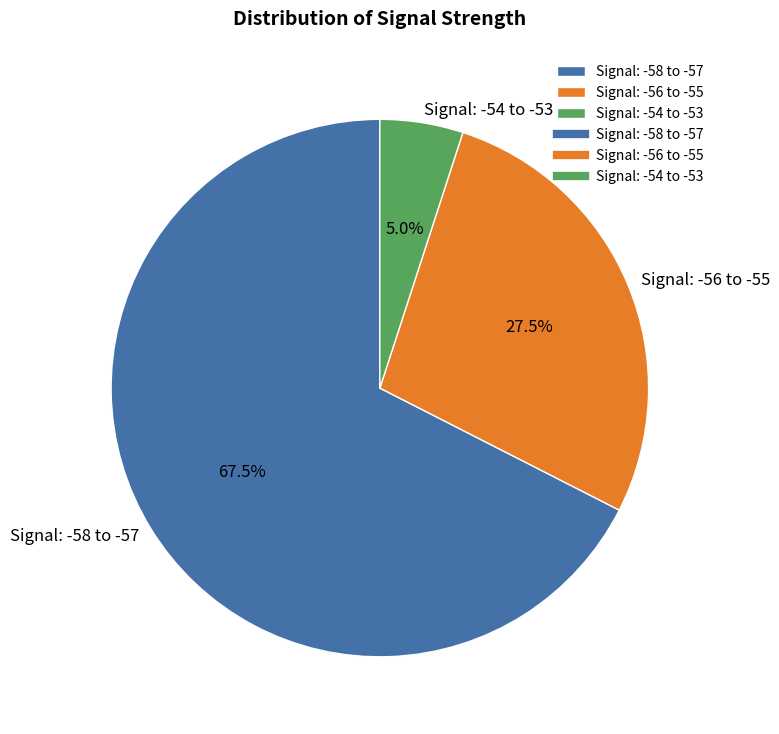

What portion of the pie excludes Signal: -58 to -57?

32.5%